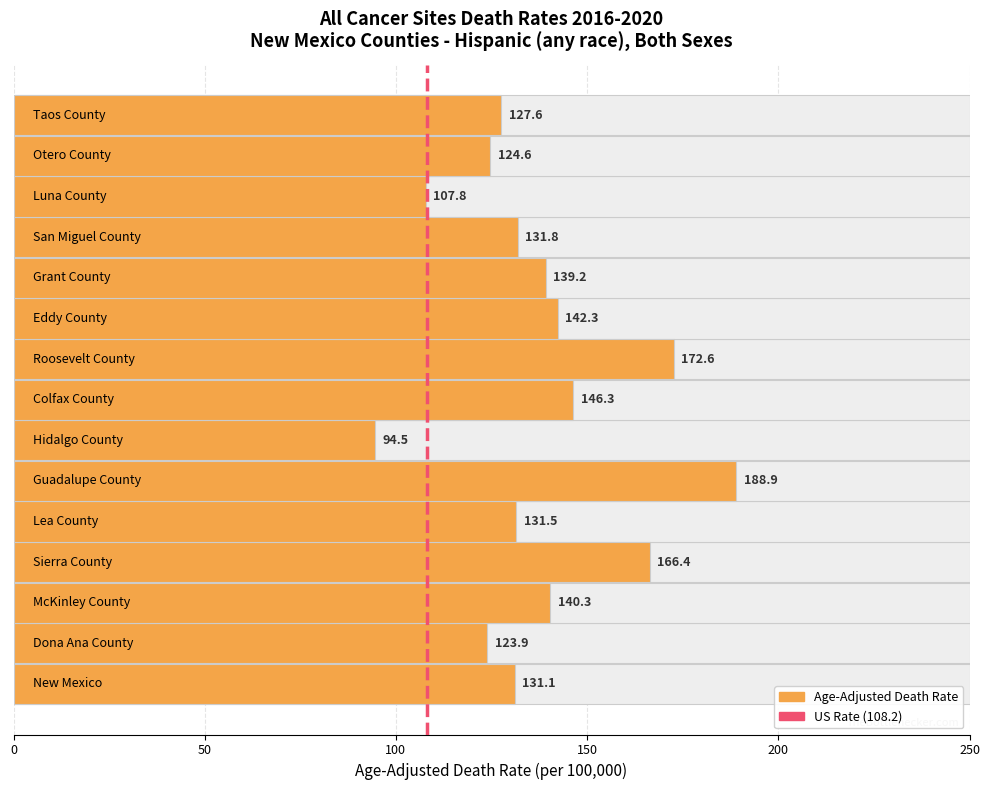

Between 50 and 0, which is larger?

50